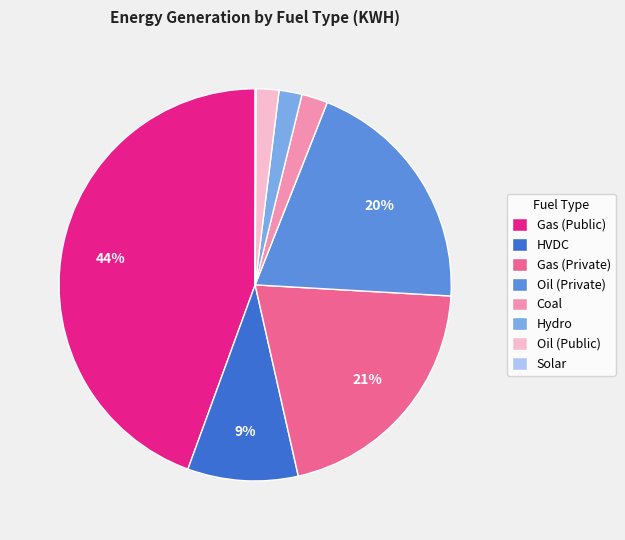

What percentage is the Oil (Public) slice, to the nearest percent?

2%